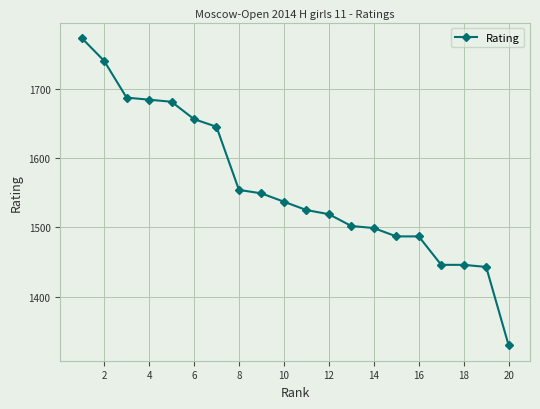

What is the maximum value shown in the chart?

1773